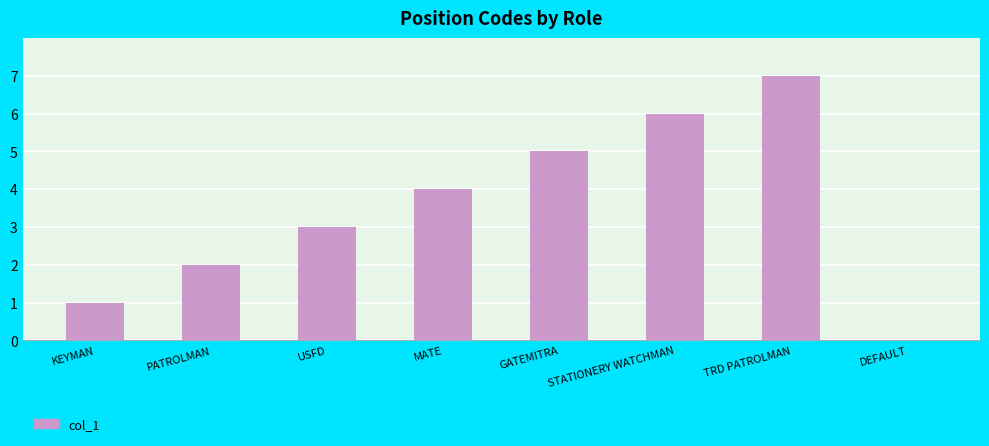

How many series are shown in this chart?

1